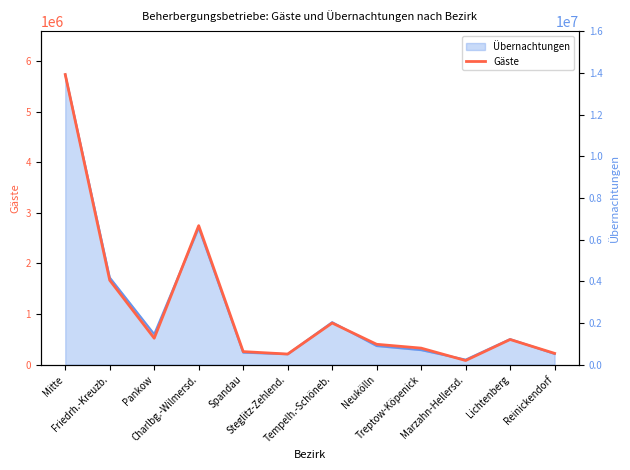

Is it true that the value at Charlbg.-Wilmersd. is 2747572?

True